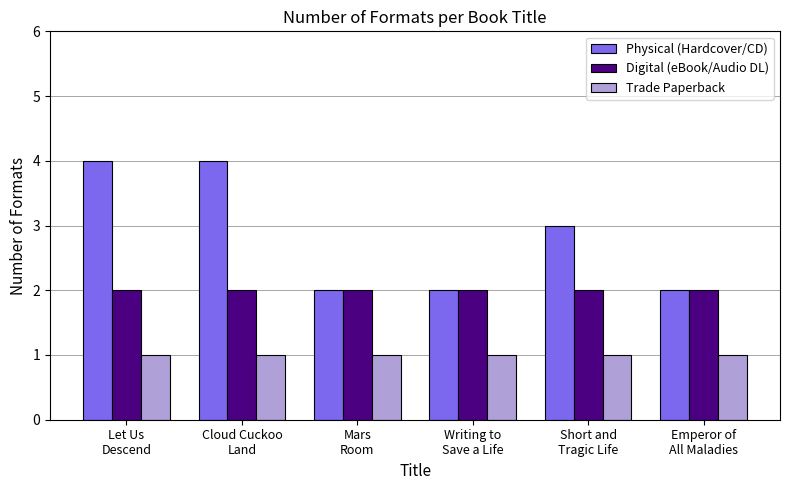

What is the sum of all Physical (Hardcover/CD) values?

17